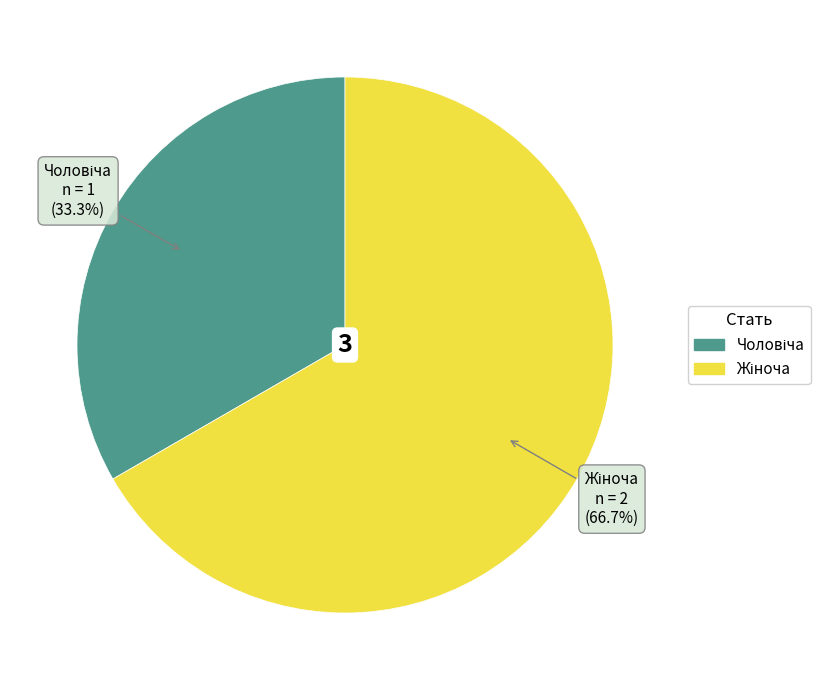

Is there a majority slice in this chart?

Yes